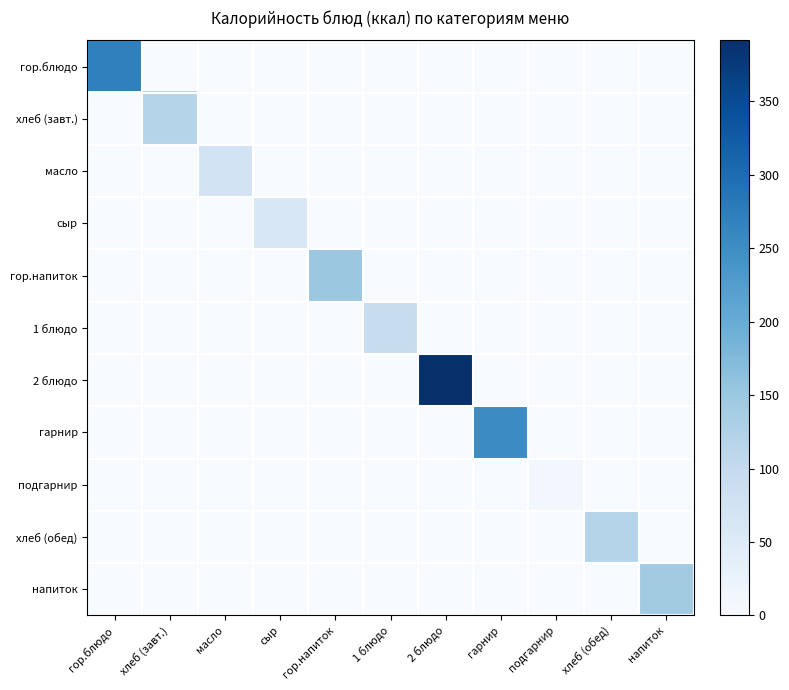

Reading left to right, what are all the values shown in this chart?

гор.блюдо: гор.блюдо=269.3	хлеб (завт.)=0.0	масло=0.0	сыр=0.0	гор.напиток=0.0	1 блюдо=0.0	2 блюдо=0.0	гарнир=0.0	подгарнир=0.0	хлеб (обед)=0.0	напиток=0.0
хлеб (завт.): гор.блюдо=0.0	хлеб (завт.)=117.0	масло=0.0	сыр=0.0	гор.напиток=0.0	1 блюдо=0.0	2 блюдо=0.0	гарнир=0.0	подгарнир=0.0	хлеб (обед)=0.0	напиток=0.0
масло: гор.блюдо=0.0	хлеб (завт.)=0.0	масло=73.3	сыр=0.0	гор.напиток=0.0	1 блюдо=0.0	2 блюдо=0.0	гарнир=0.0	подгарнир=0.0	хлеб (обед)=0.0	напиток=0.0
сыр: гор.блюдо=0.0	хлеб (завт.)=0.0	масло=0.0	сыр=60.0	гор.напиток=0.0	1 блюдо=0.0	2 блюдо=0.0	гарнир=0.0	подгарнир=0.0	хлеб (обед)=0.0	напиток=0.0
гор.напиток: гор.блюдо=0.0	хлеб (завт.)=0.0	масло=0.0	сыр=0.0	гор.напиток=149.1	1 блюдо=0.0	2 блюдо=0.0	гарнир=0.0	подгарнир=0.0	хлеб (обед)=0.0	напиток=0.0
1 блюдо: гор.блюдо=0.0	хлеб (завт.)=0.0	масло=0.0	сыр=0.0	гор.напиток=0.0	1 блюдо=94.4	2 блюдо=0.0	гарнир=0.0	подгарнир=0.0	хлеб (обед)=0.0	напиток=0.0
2 блюдо: гор.блюдо=0.0	хлеб (завт.)=0.0	масло=0.0	сыр=0.0	гор.напиток=0.0	1 блюдо=0.0	2 блюдо=391.5	гарнир=0.0	подгарнир=0.0	хлеб (обед)=0.0	напиток=0.0
гарнир: гор.блюдо=0.0	хлеб (завт.)=0.0	масло=0.0	сыр=0.0	гор.напиток=0.0	1 блюдо=0.0	2 блюдо=0.0	гарнир=253.1	подгарнир=0.0	хлеб (обед)=0.0	напиток=0.0
подгарнир: гор.блюдо=0.0	хлеб (завт.)=0.0	масло=0.0	сыр=0.0	гор.напиток=0.0	1 блюдо=0.0	2 блюдо=0.0	гарнир=0.0	подгарнир=9.8	хлеб (обед)=0.0	напиток=0.0
хлеб (обед): гор.блюдо=0.0	хлеб (завт.)=0.0	масло=0.0	сыр=0.0	гор.напиток=0.0	1 блюдо=0.0	2 блюдо=0.0	гарнир=0.0	подгарнир=0.0	хлеб (обед)=117.0	напиток=0.0
напиток: гор.блюдо=0.0	хлеб (завт.)=0.0	масло=0.0	сыр=0.0	гор.напиток=0.0	1 блюдо=0.0	2 блюдо=0.0	гарнир=0.0	подгарнир=0.0	хлеб (обед)=0.0	напиток=141.0